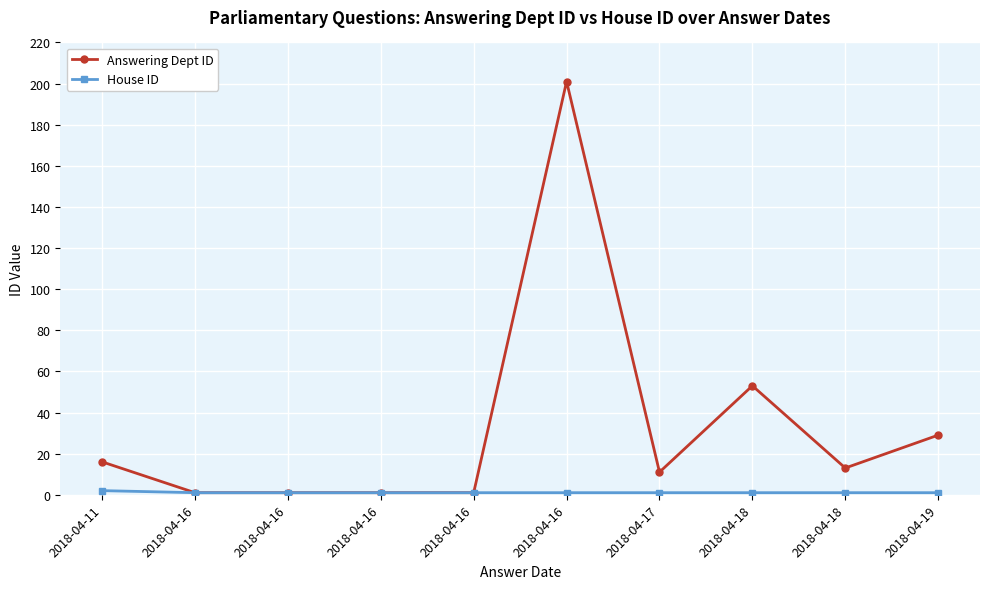

Is it true that Answering Dept ID equals 1 at 2018-04-16?

True